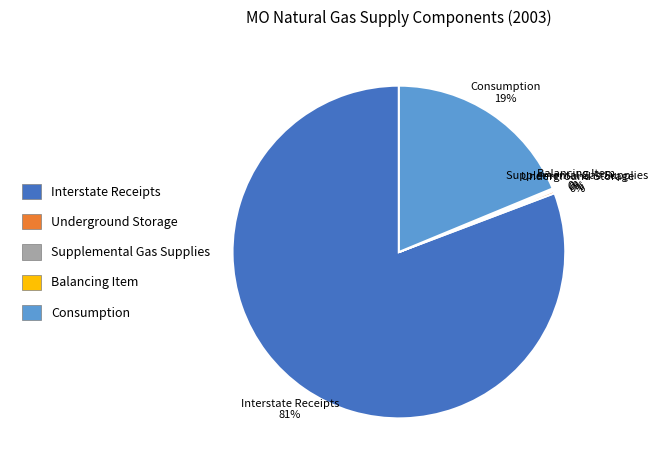

To the nearest percent, what is the difference between the largest and smallest slice percentages?

81%